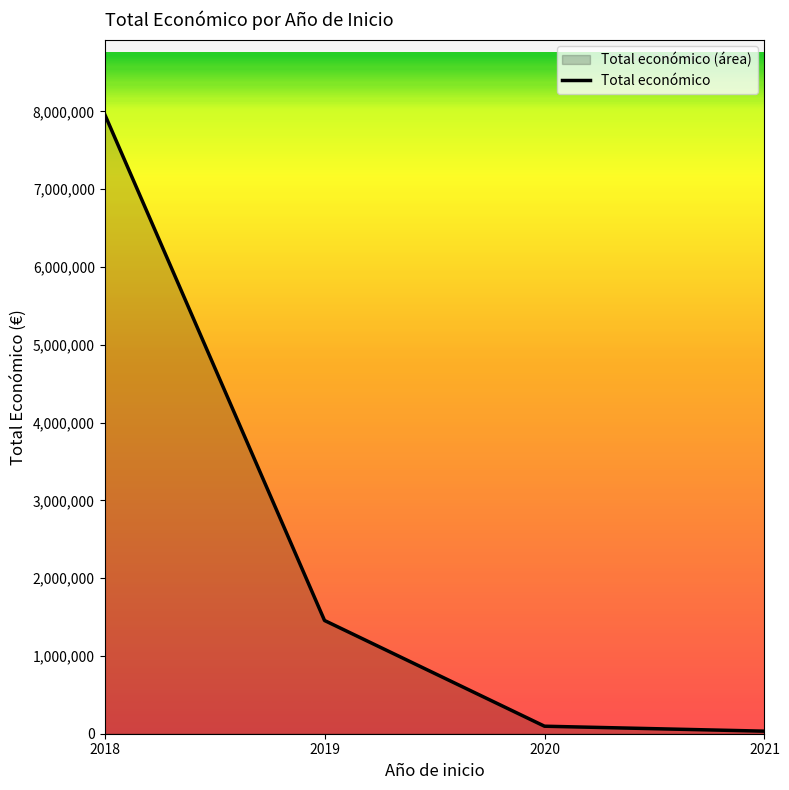

Which category has the lowest value across all series?

2021